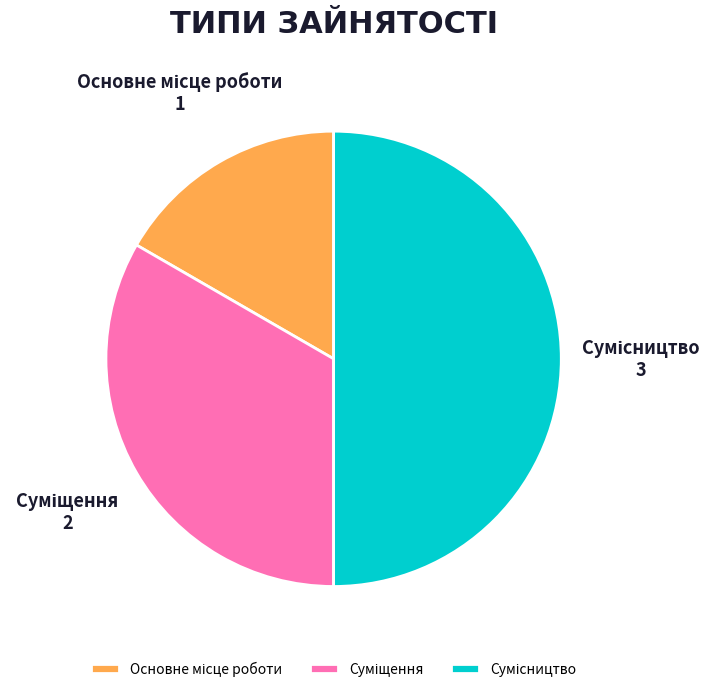

What portion of the pie excludes Основне місце роботи?

83.3%